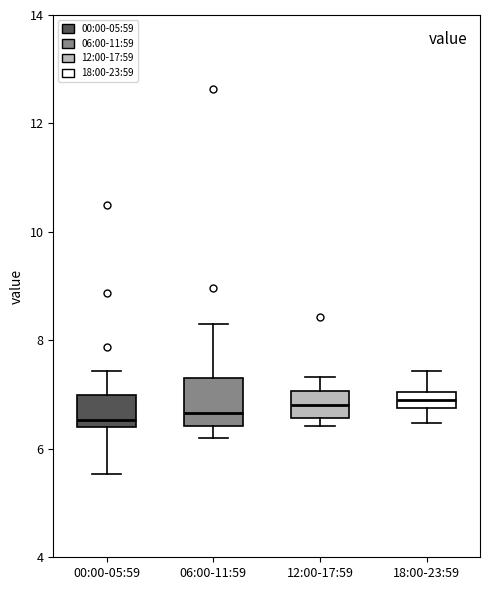

Where does the upper whisker of the box for 18:00-23:59 end on the y-axis? The values are not printed on the chart, so give them approximately, as read against the axis.

7.4